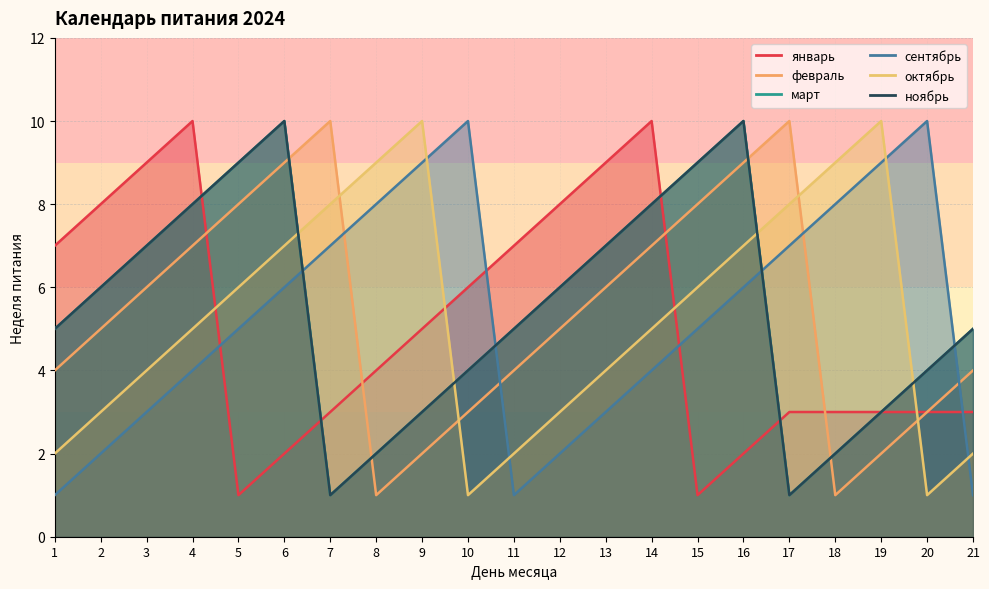

True or false: сентябрь has a value of 10 at 20.

True